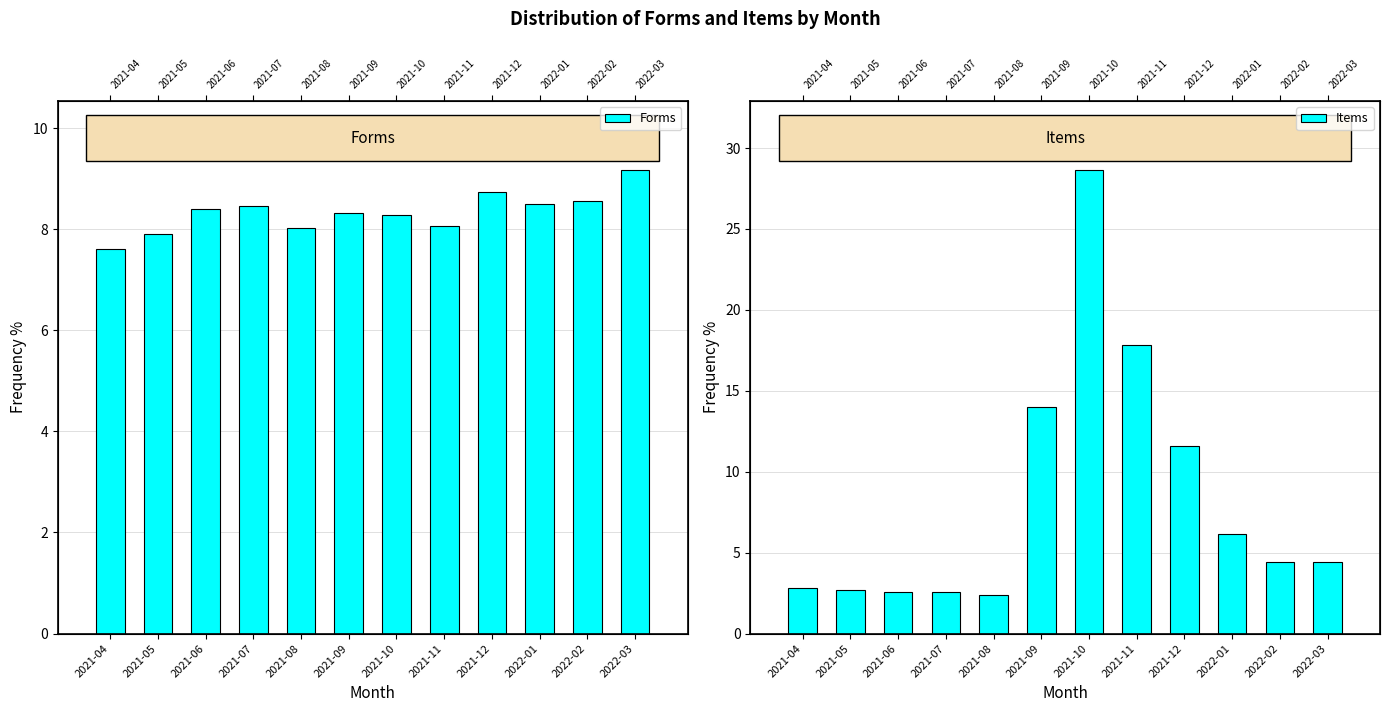

What are all the series names shown in the legend?

Forms, Items